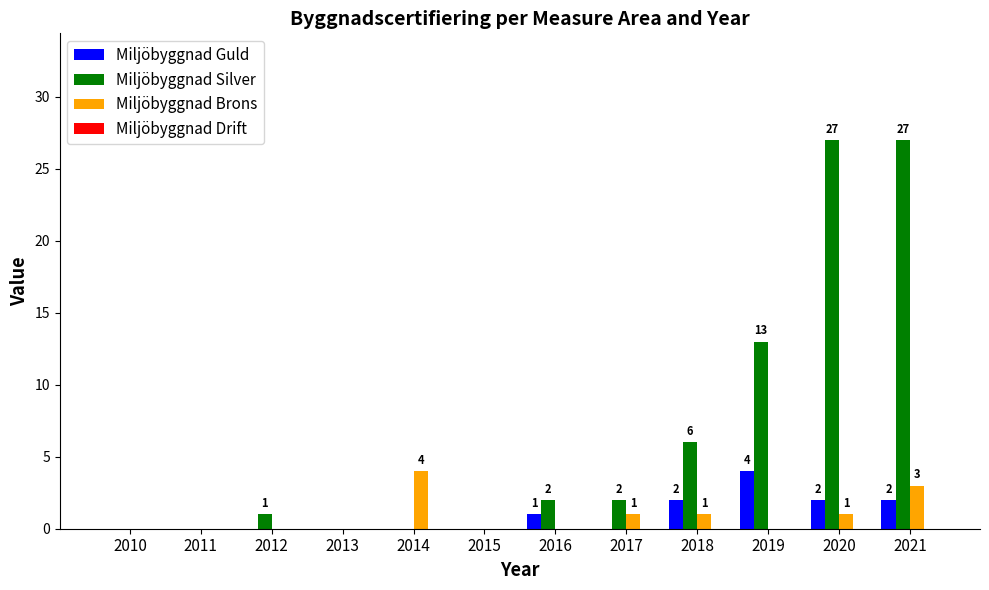

Is it true that Miljöbyggnad Guld equals -3 at 2013?

False